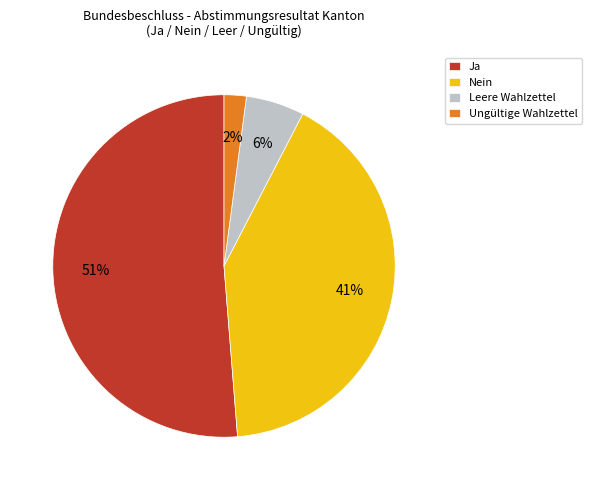

Do Nein and Ungültige Wahlzettel together represent more than half of the pie?

No